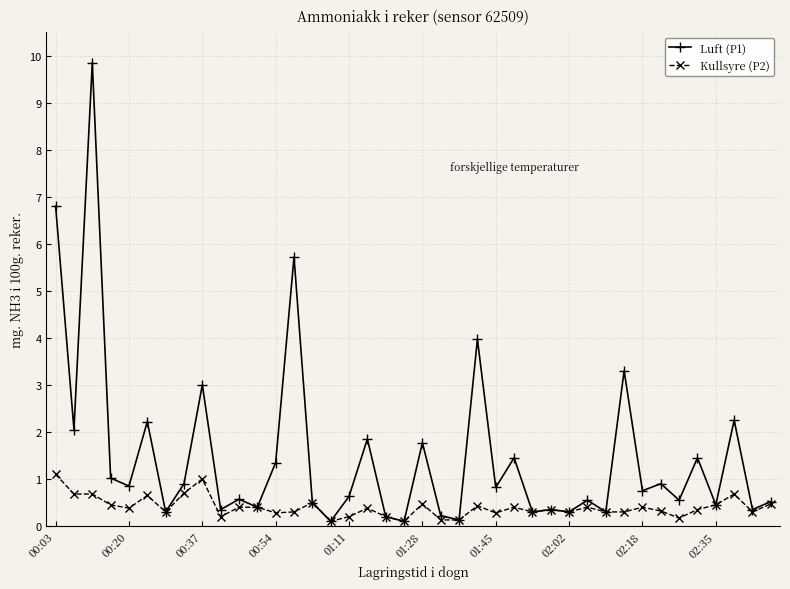

Which series has the largest range (max minus min)?

Luft (P1)